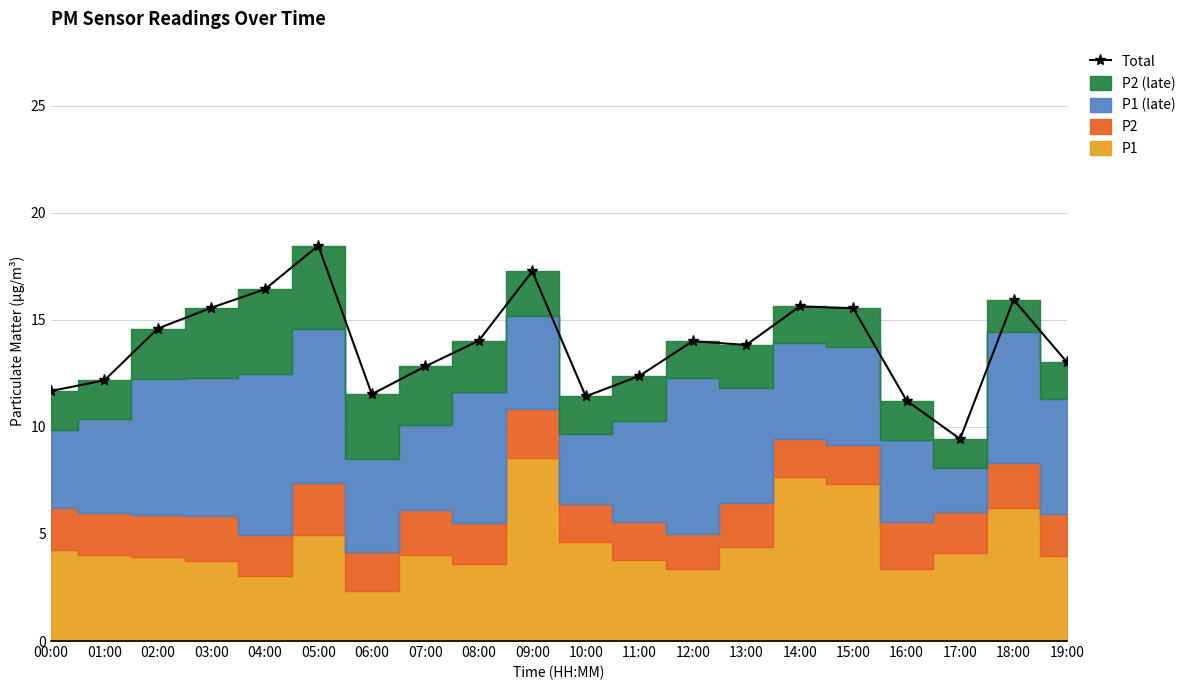

Which category has the lowest value across all series?

17:00